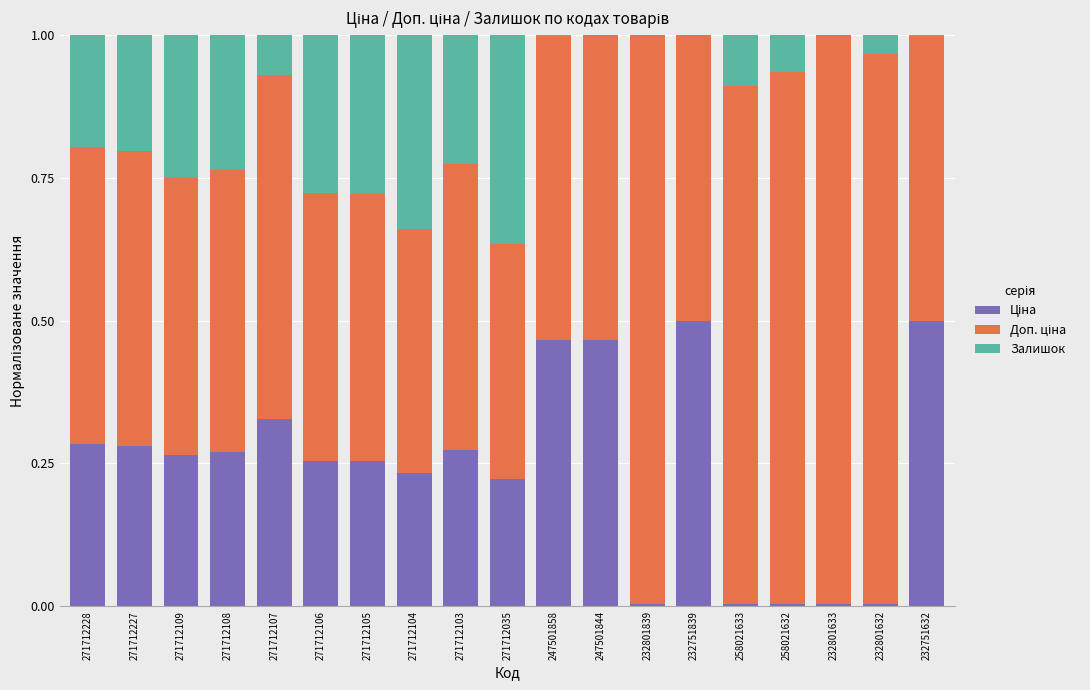

What position from the right is 271712035?

10